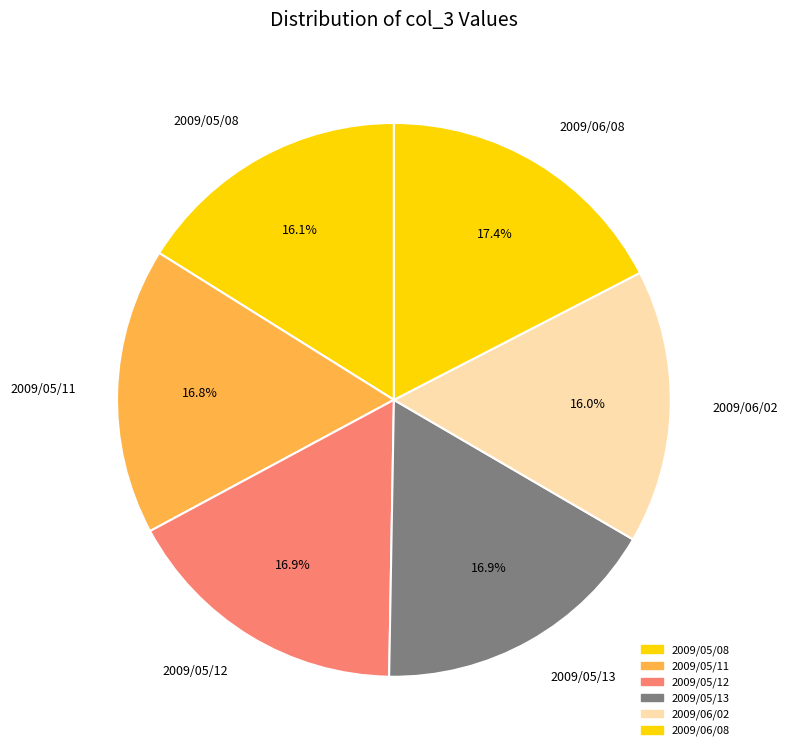

How many segments does this pie chart have?

6